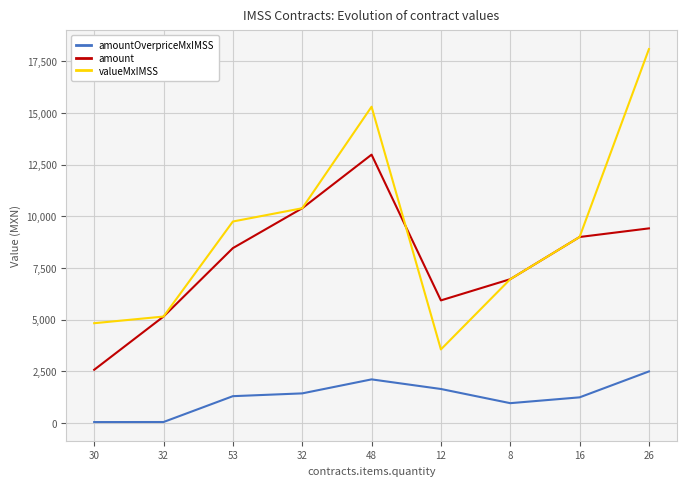

Reading left to right, list all the values displayed in this chart.

amountOverpriceMxIMSS: 45.1	48.1	1298.7	1433.6	2111.2	1646.4	960.0	1241.6	2496.0
amount: 2576.0	5152.0	8464.0	10393.6	12987.4	5934.0	6960.0	9001.6	9419.2
valueMxIMSS: 4830.0	5152.0	9752.0	10393.6	15306.4	3560.4	6960.0	9001.6	18096.0